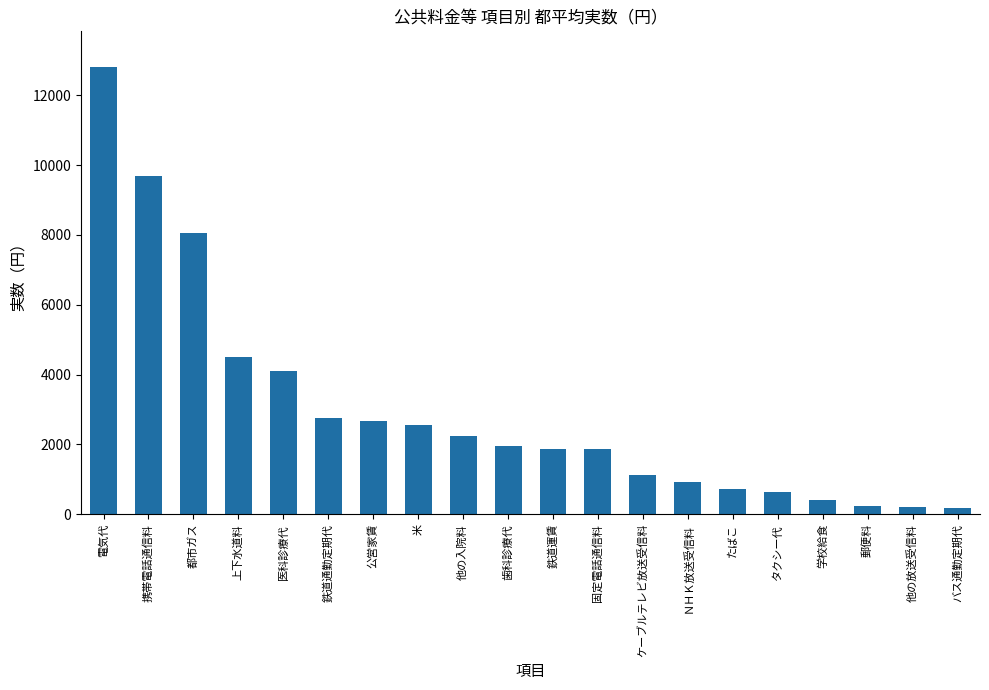

What is the difference between the values at 医科診療代 and バス通勤定期代?

3940